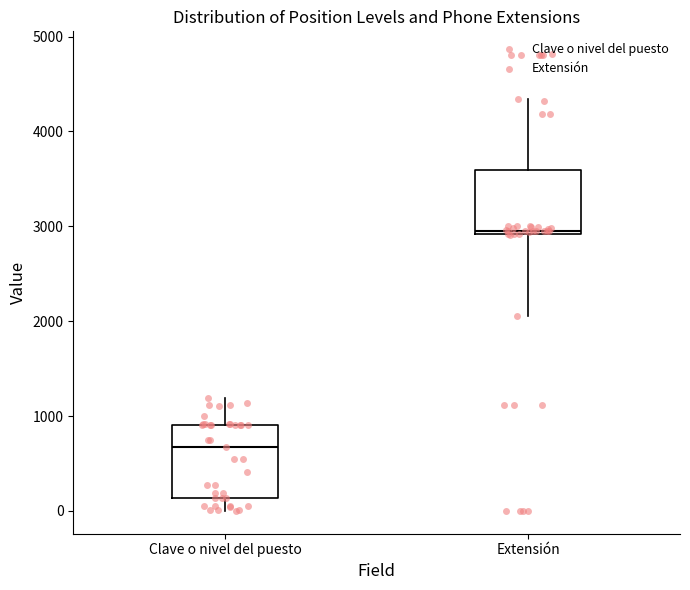

Reading left to right, transcribe this box plot: for each box, give where its median line is, the range the box spans, and where its two whiskers end, as read against the y-axis. The values are not printed on the chart, so give them approximately, as read against the axis.

Clave o nivel del puesto: median 700, box 100 to 900, whiskers 0 to 1200
Extensión: median 2900, box 2900 to 3600, whiskers 2100 to 4300